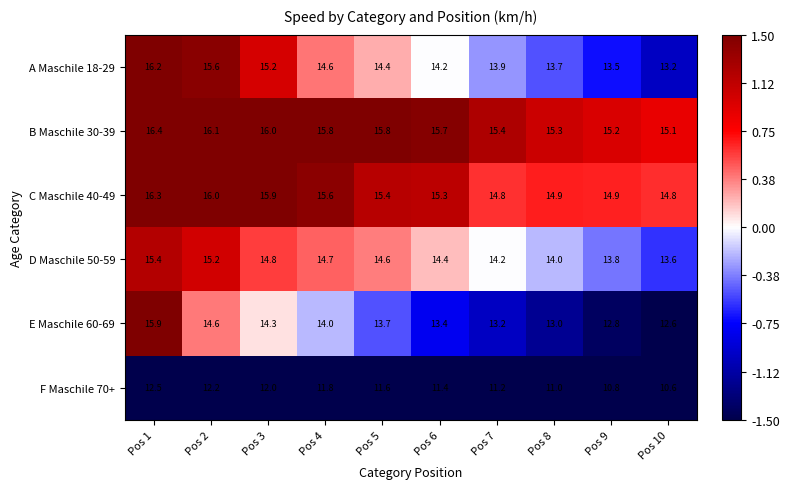

True or false: C Maschile 40-49 has a value of 15.3 at Pos 6.

True